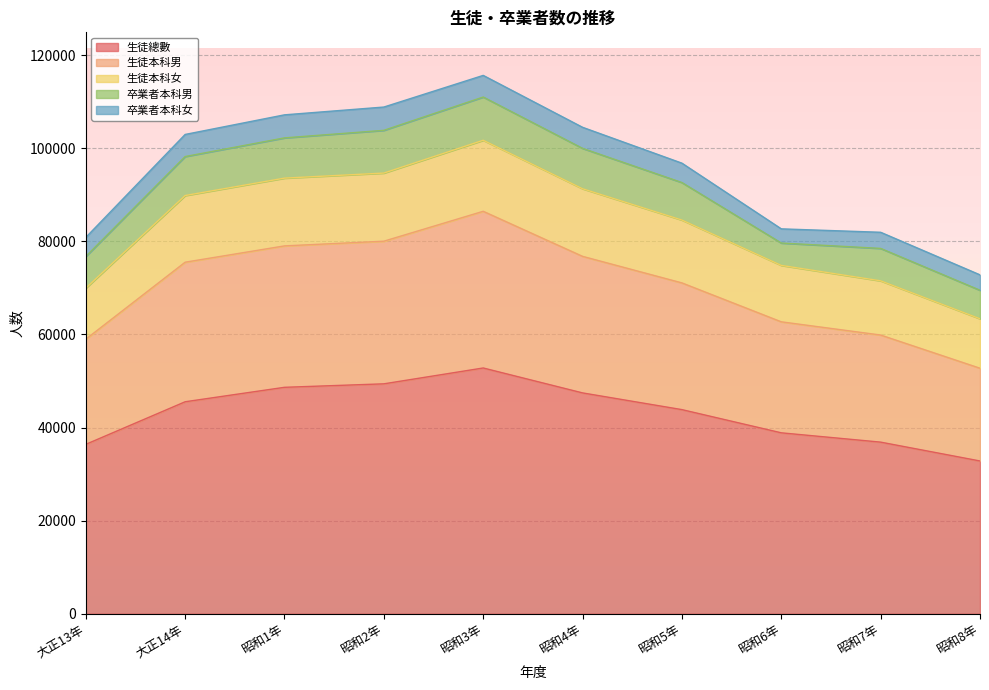

The value of 生徒總數 at 昭和1年 is 63484. True or false?

False